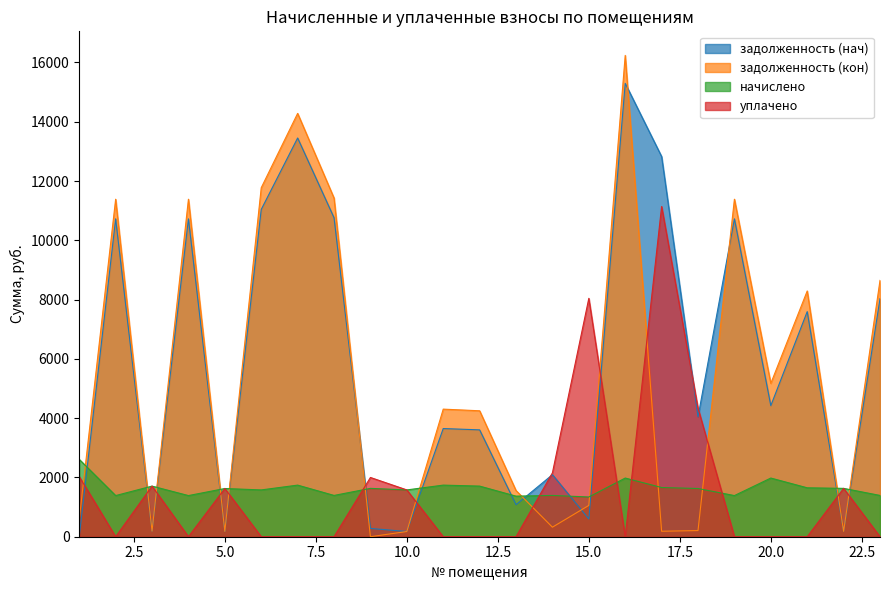

Is it true that уплачено equals 4337.5 at 18?

True